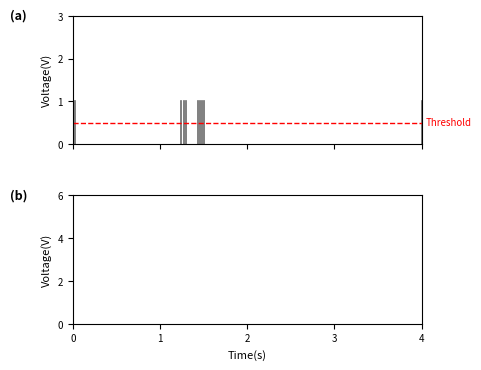

What is the difference between the maximum and minimum values in the public series?

1.0